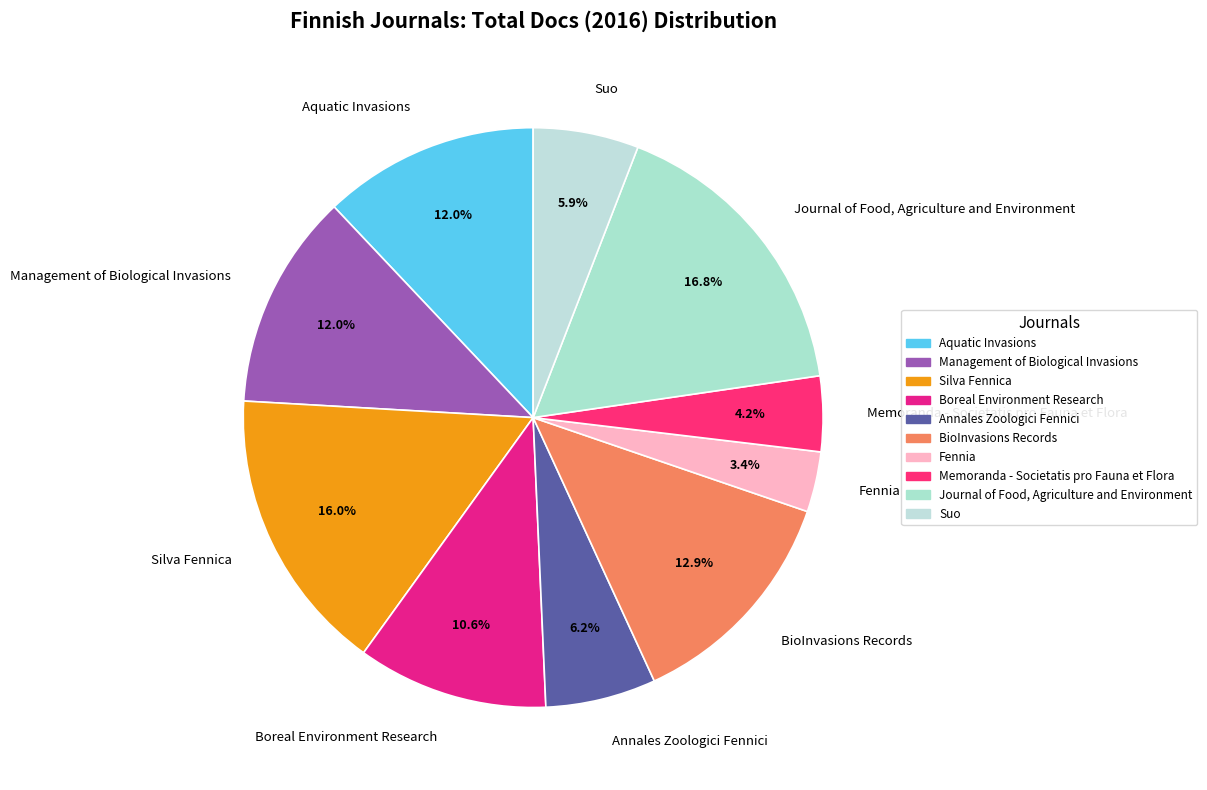

To the nearest percent, what is the average slice percentage?

10%